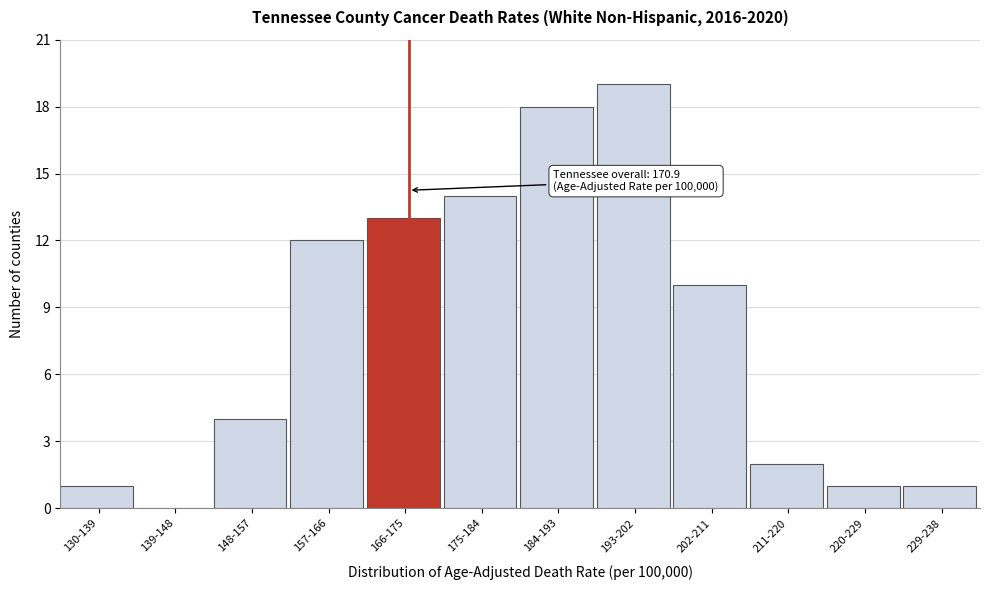

Reading right to left, what are all the values shown in this chart?

229-238=1	220-229=1	211-220=2	202-211=10	193-202=19	184-193=18	175-184=14	166-175=13	157-166=12	148-157=4	139-148=0	130-139=1